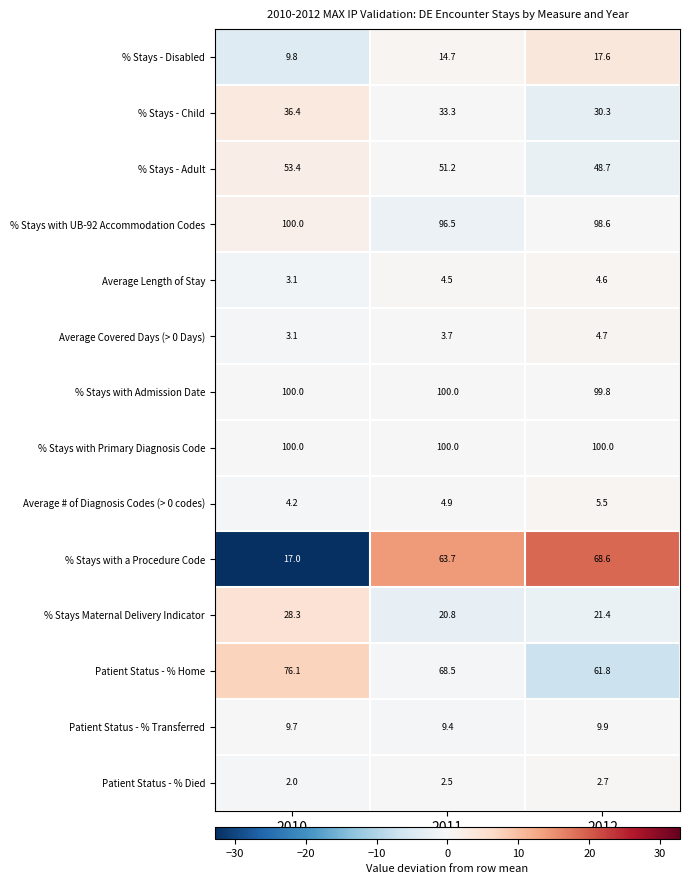

Read the % Stays Maternal Delivery Indicator value at 2010.

28.3